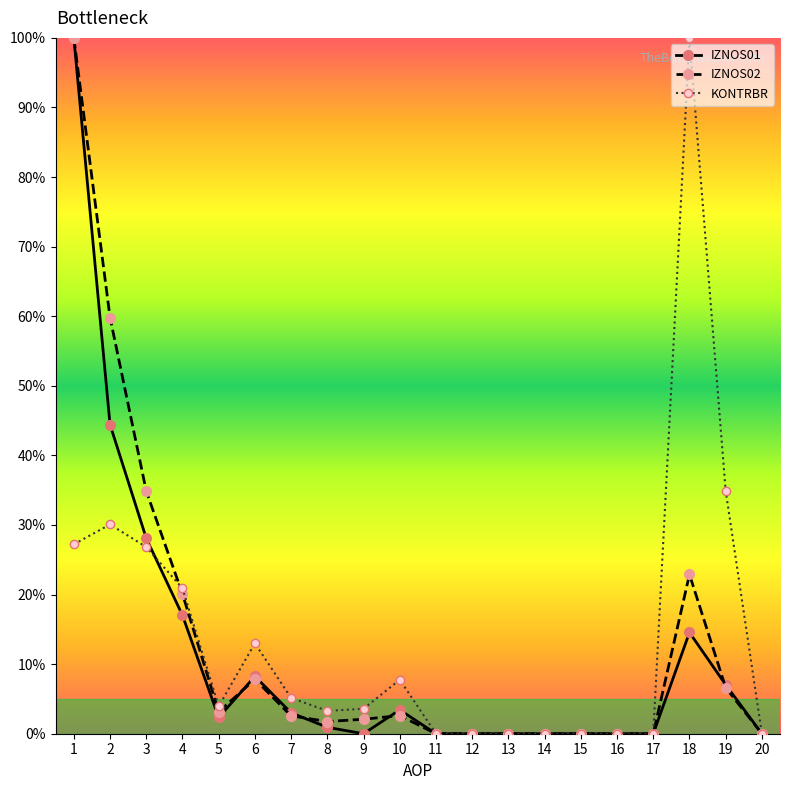

What is the maximum value shown in the chart?

100.0